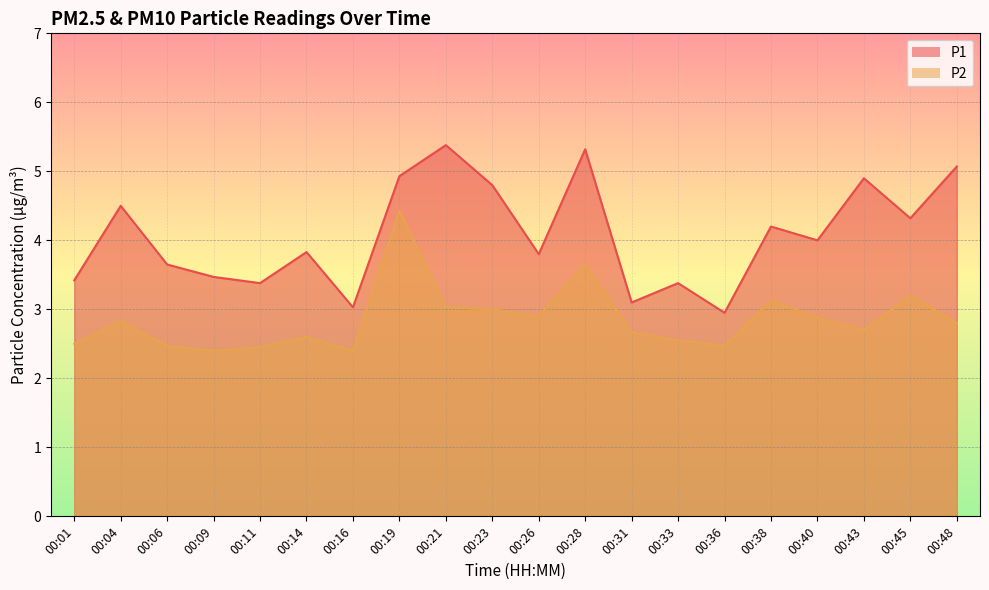

What is the smallest value displayed?

2.4